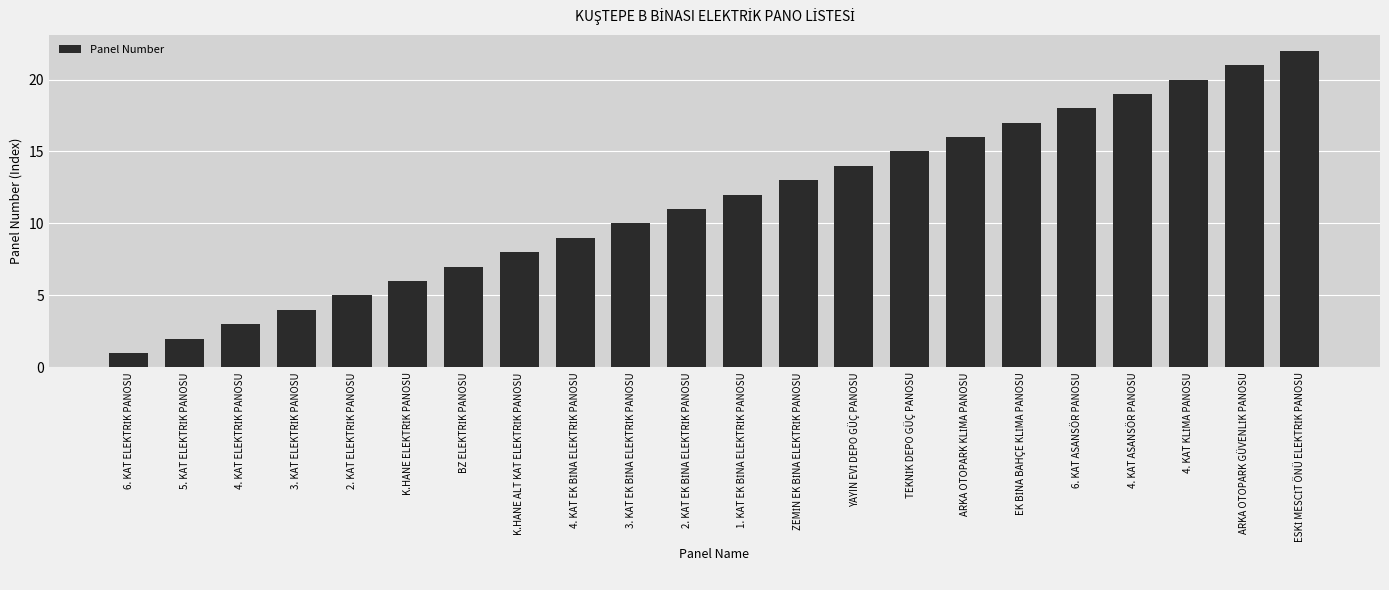

What is the difference between the maximum and second lowest values?

20